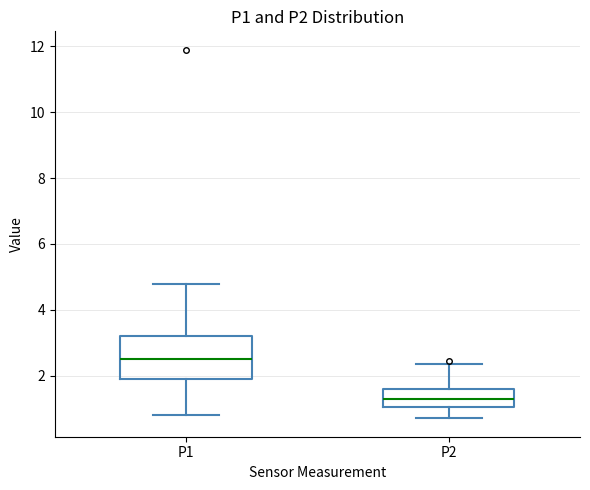

Comparing the boxes themselves (not the whiskers), which one is the tallest?

P1